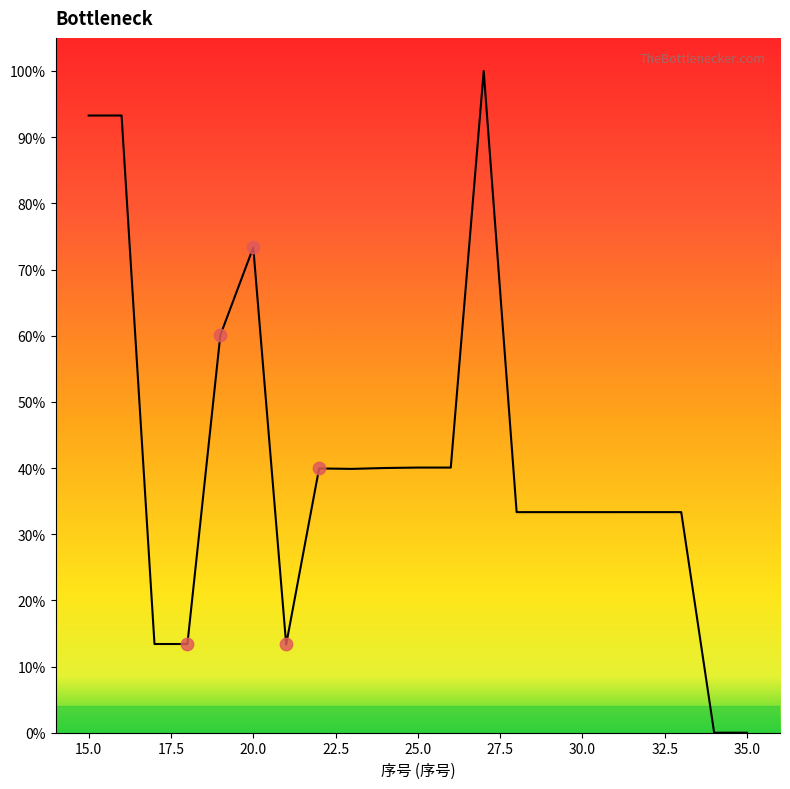

What is the greatest value displayed?

100.0